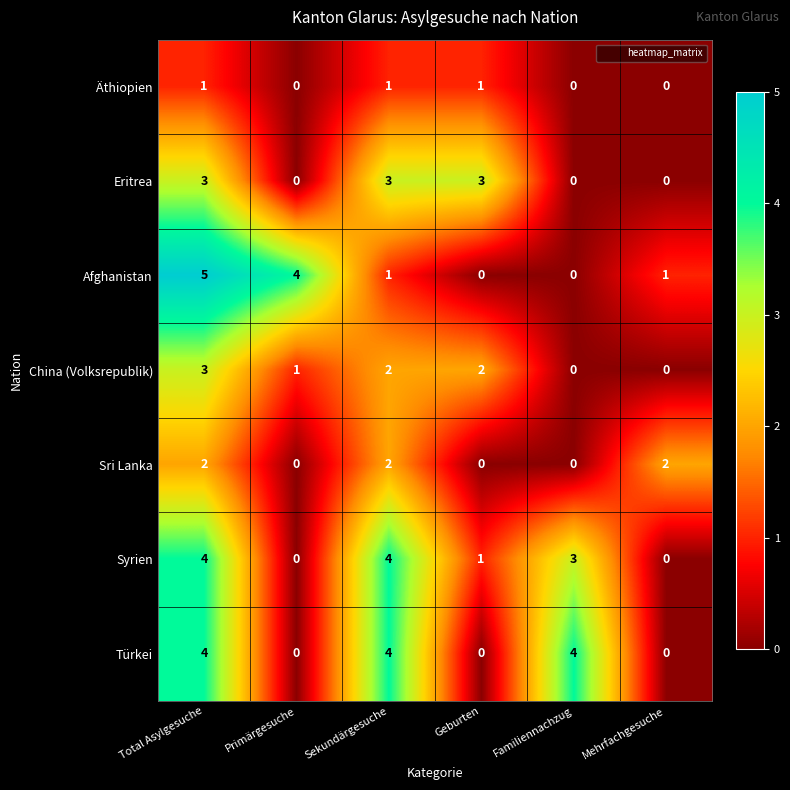

What is the difference between the maximum and minimum values in the Eritrea series?

3